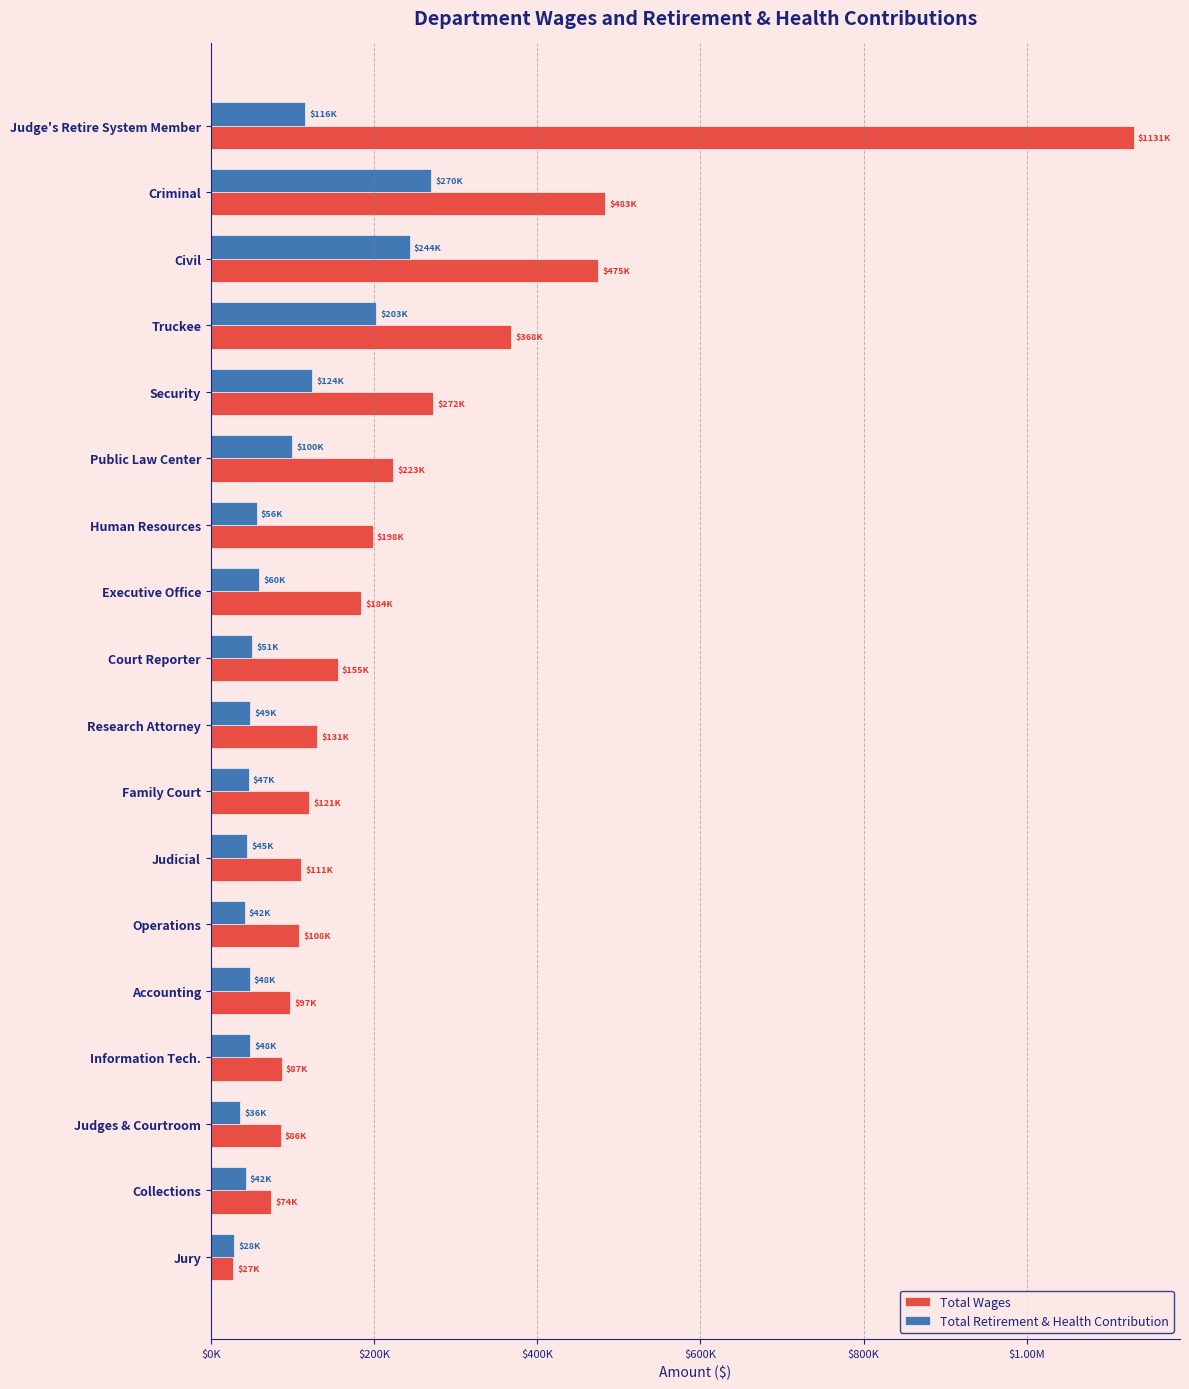

List the series in order of their peak value, highest first.

Total Wages, Total Retirement & Health Contribution